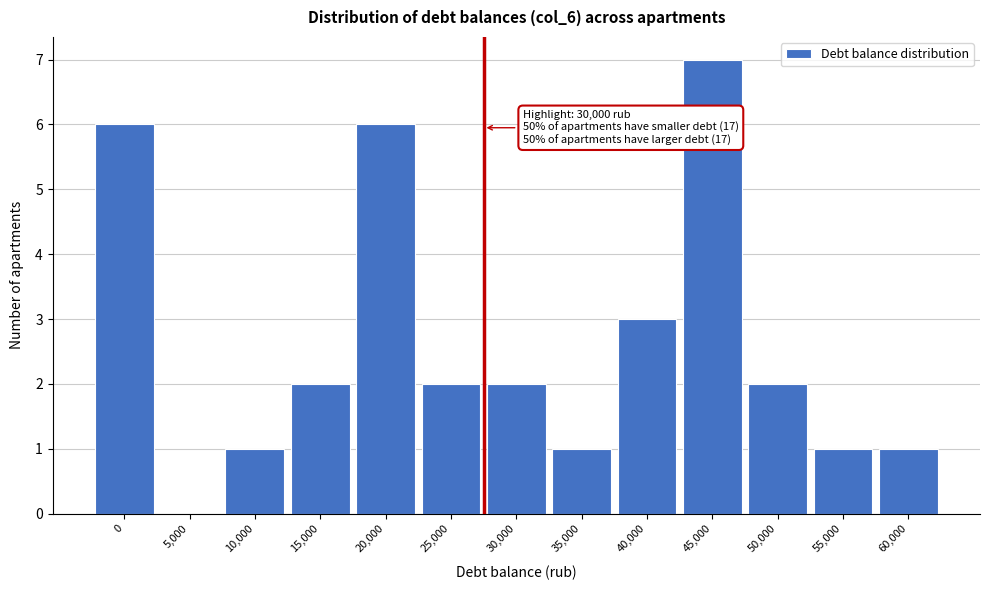

Reading left to right, transcribe all the data shown in this chart.

0=6	5,000=0	10,000=1	15,000=2	20,000=6	25,000=2	30,000=2	35,000=1	40,000=3	45,000=7	50,000=2	55,000=1	60,000=1